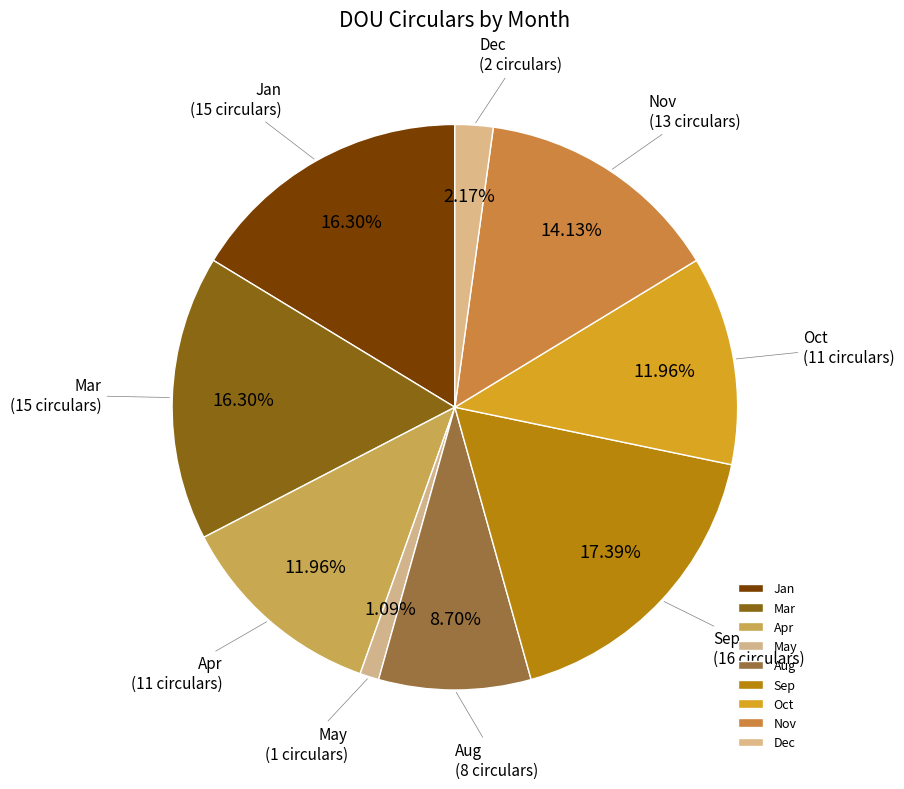

Which category has the biggest portion of the pie?

Sep